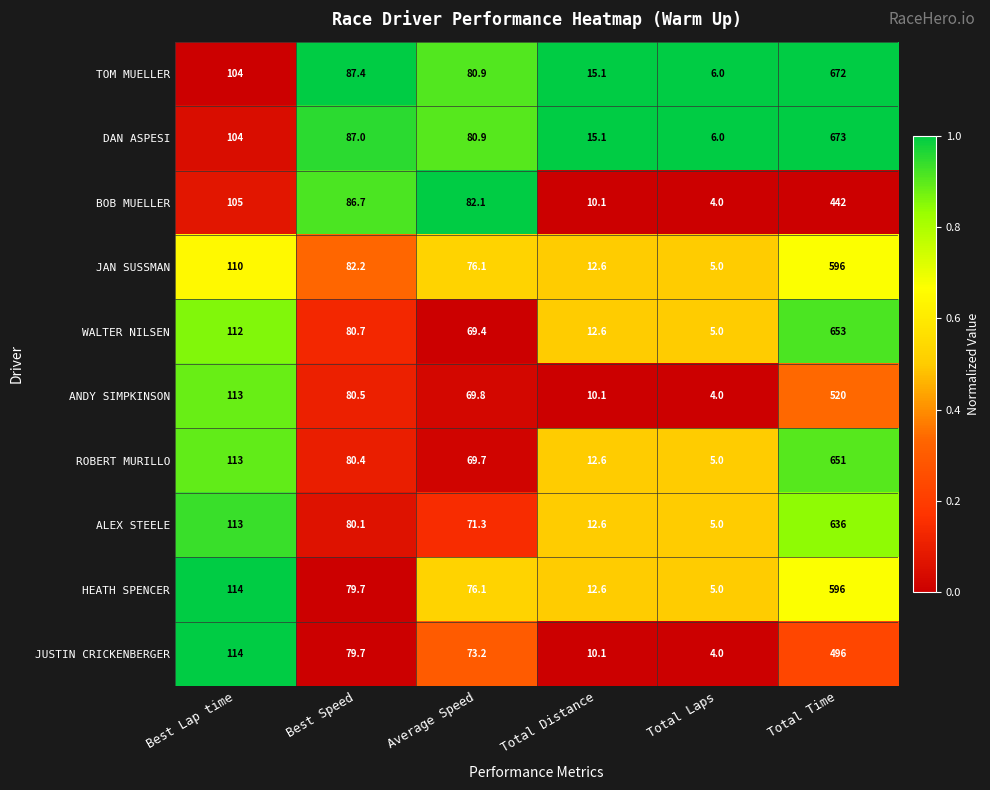

What is the difference between the maximum and second lowest values in the ROBERT MURILLO series?

638.4